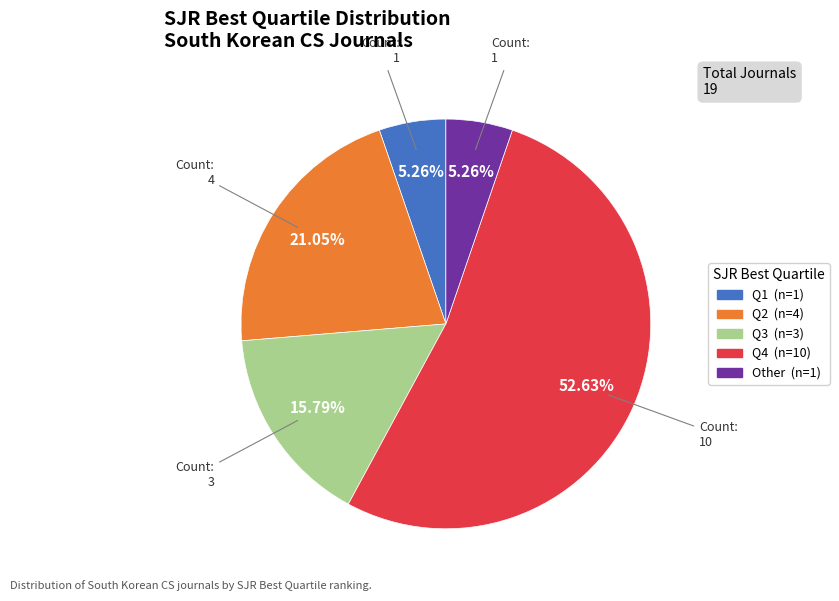

Count the number of slices in the pie.

5